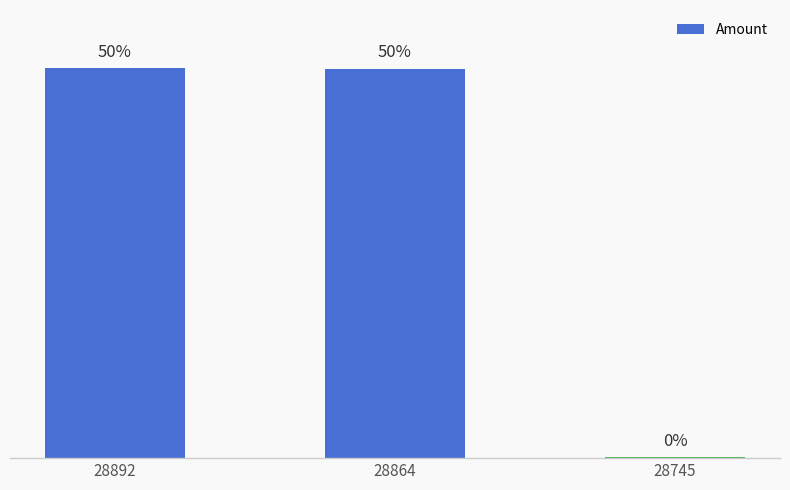

Are the bars horizontal?

No